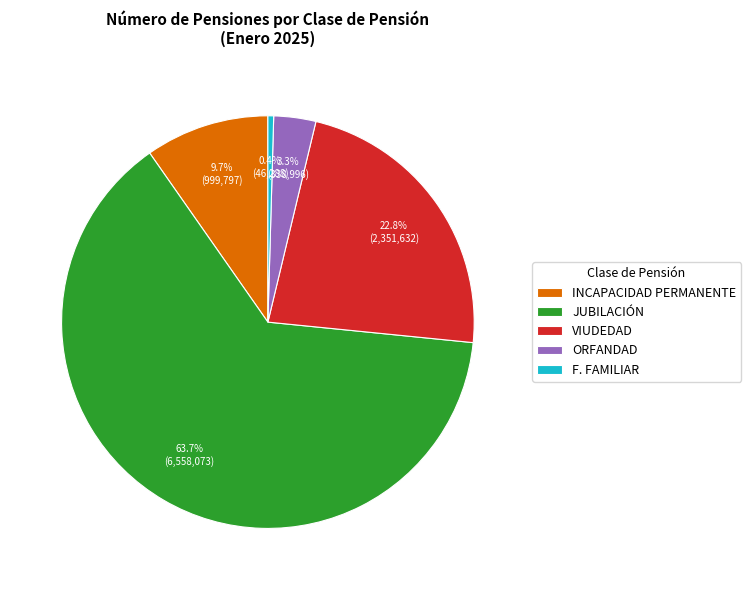

Is JUBILACIÓN the majority of the pie?

Yes